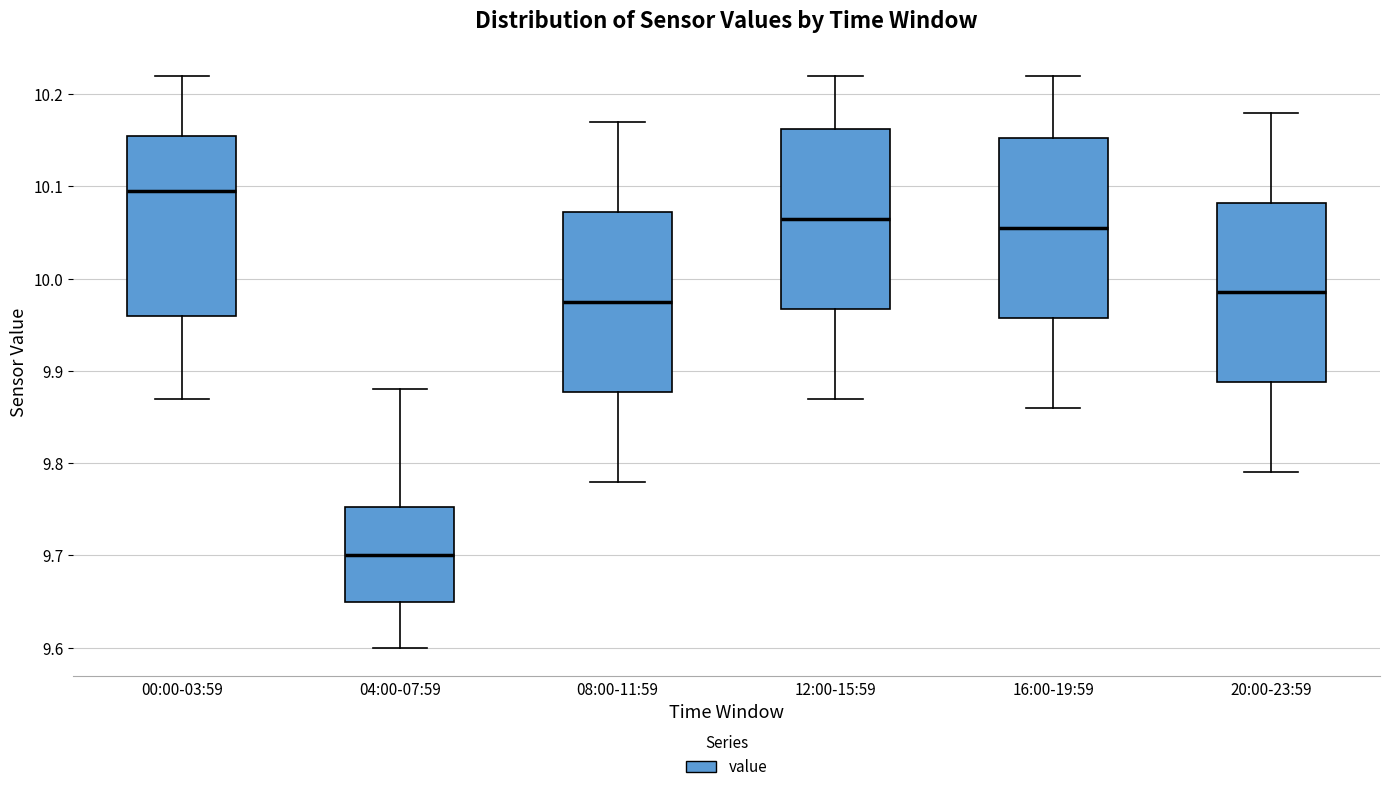

Where does the median line of the box for 00:00-03:59 sit on the y-axis? The values are not printed on the chart, so give them approximately, as read against the axis.

10.10